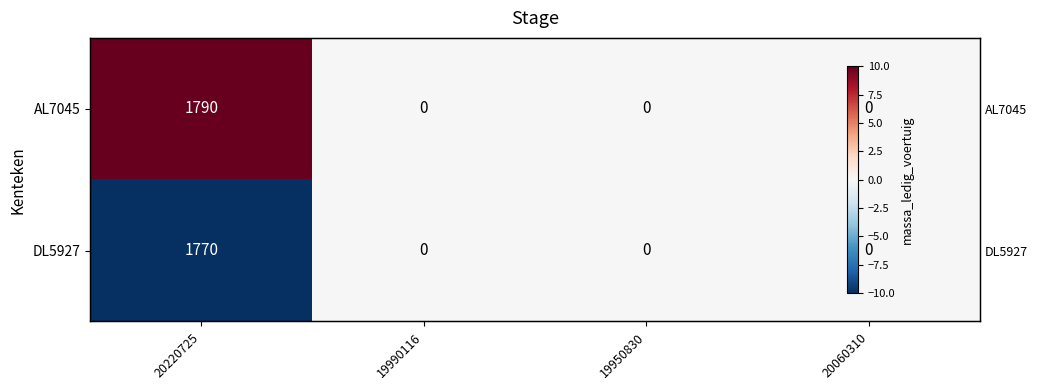

What is the approximate value of AL7045 at 20220725?

10